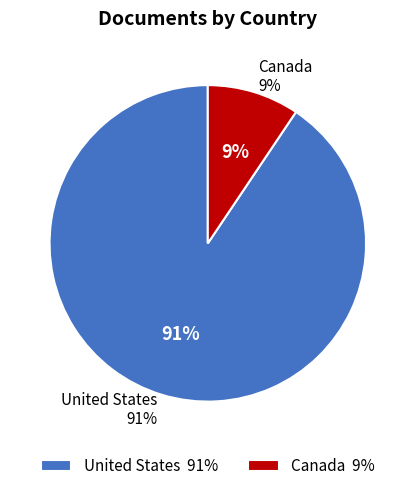

Which category has the biggest portion of the pie?

United States